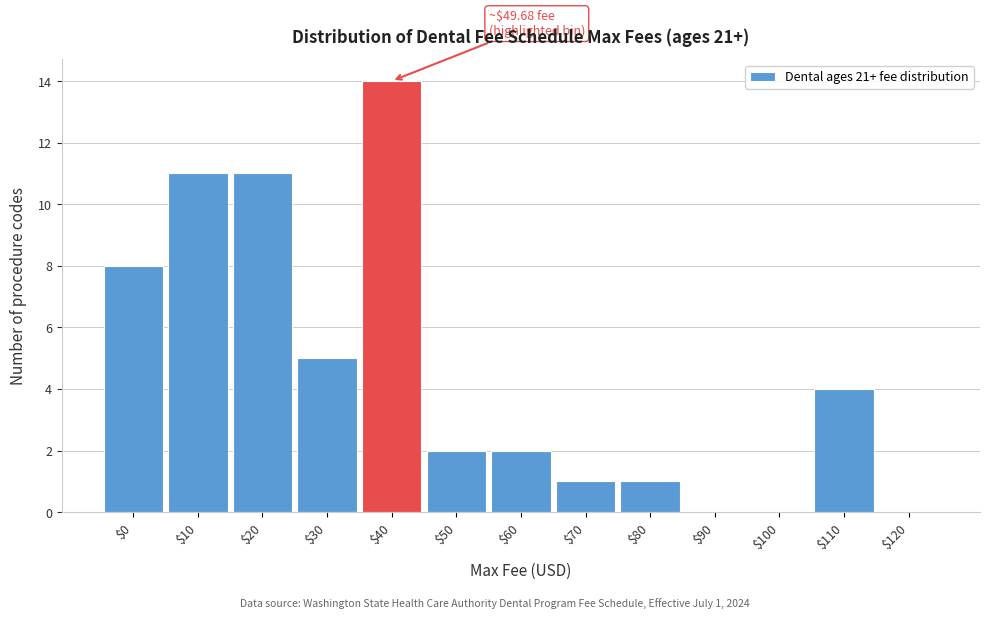

At which label is the value closest to 7?

$0